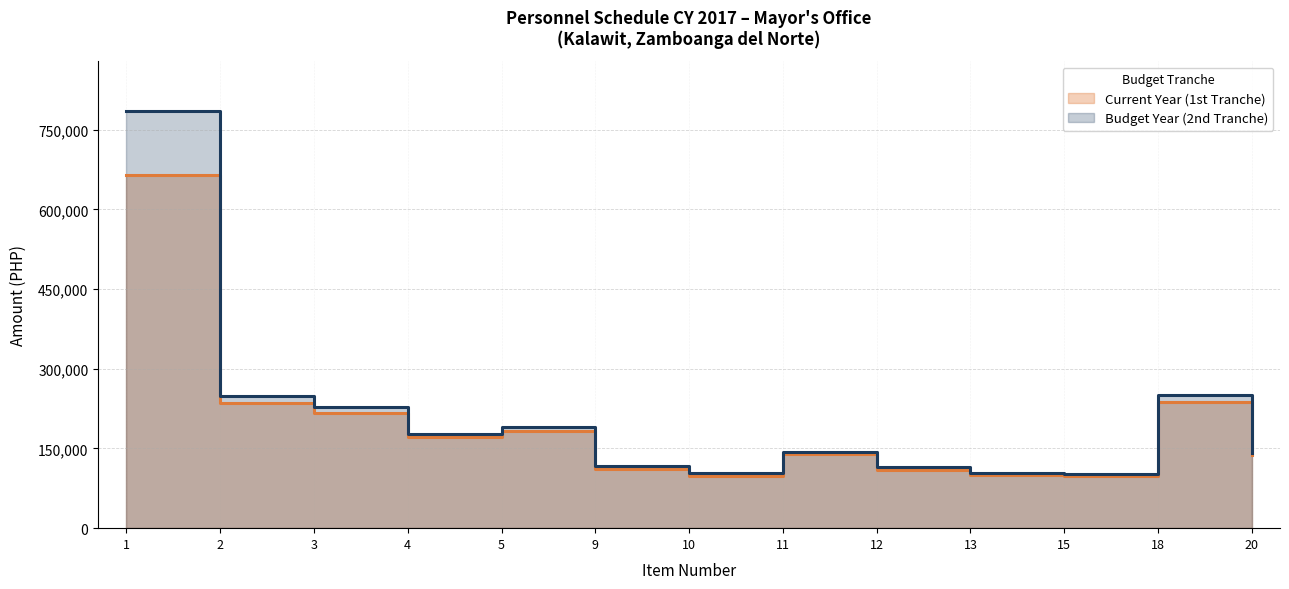

Which series has the widest spread of values?

Budget Year (2nd Tranche)